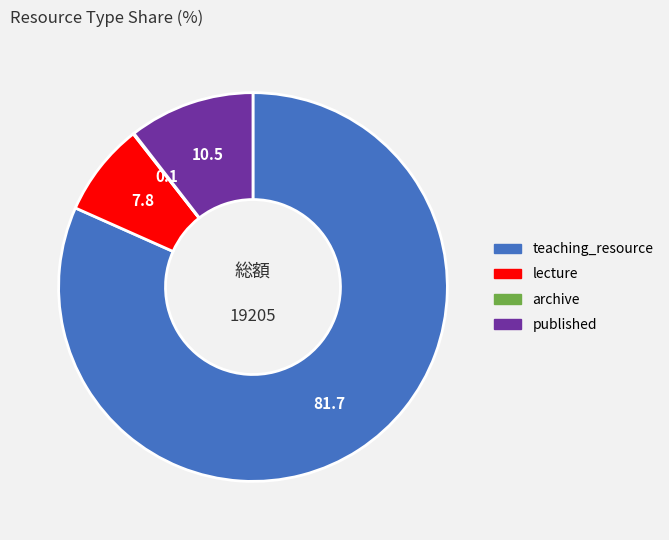

Does any single category account for the majority?

Yes